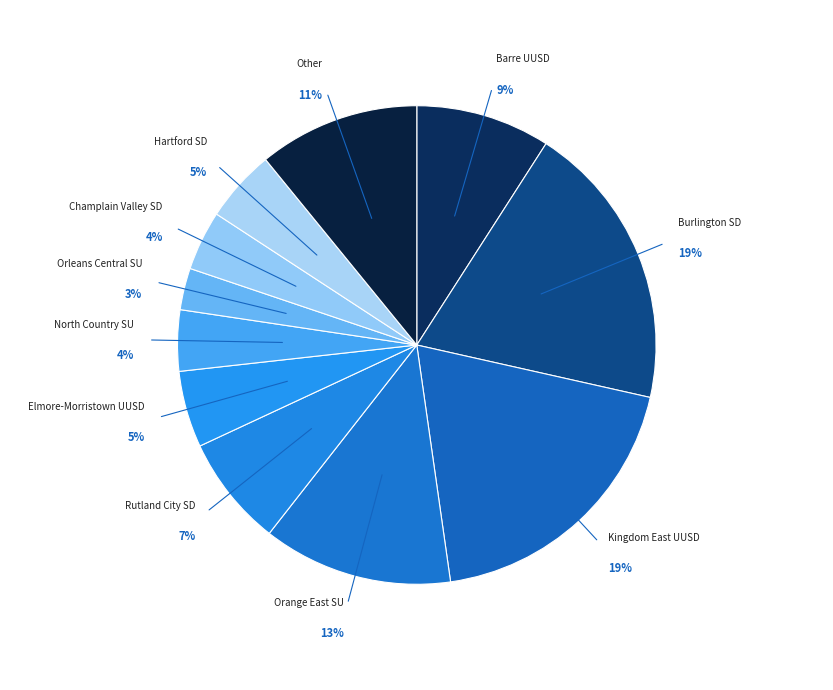

Combined, do Hartford SD and Other account for over 50%?

No